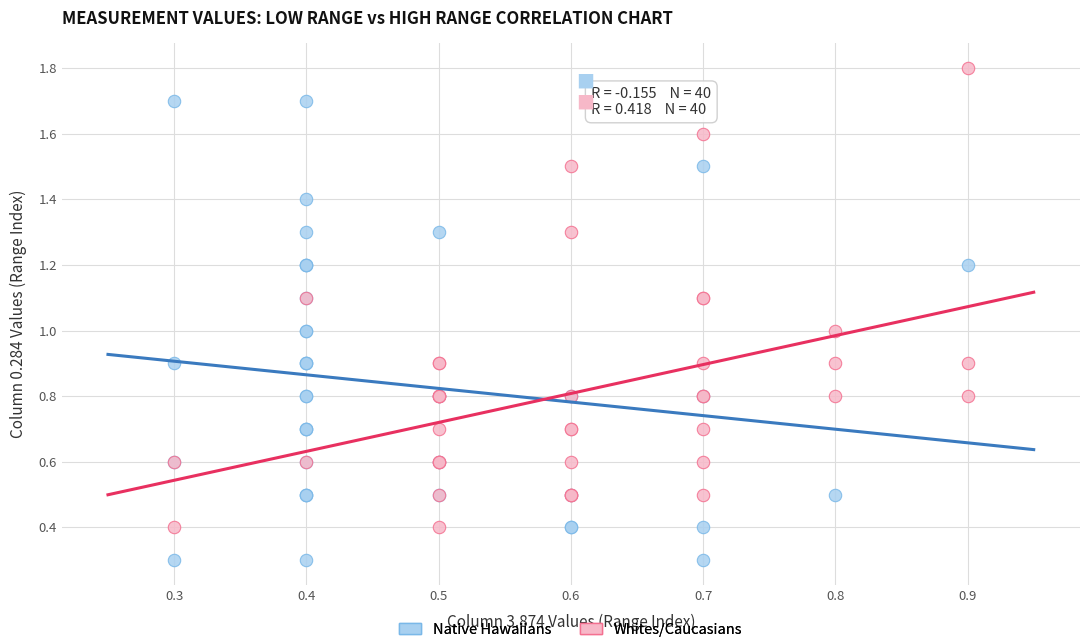

Which series contains the highest Y value?

Whites/Caucasians